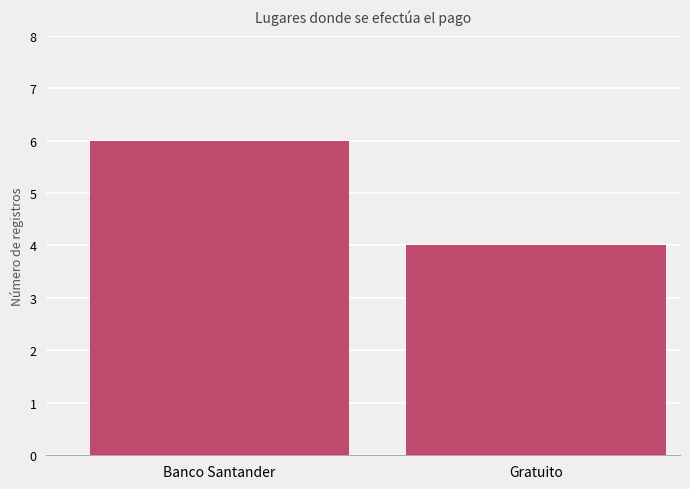

How many values are between 4 and 6?

2